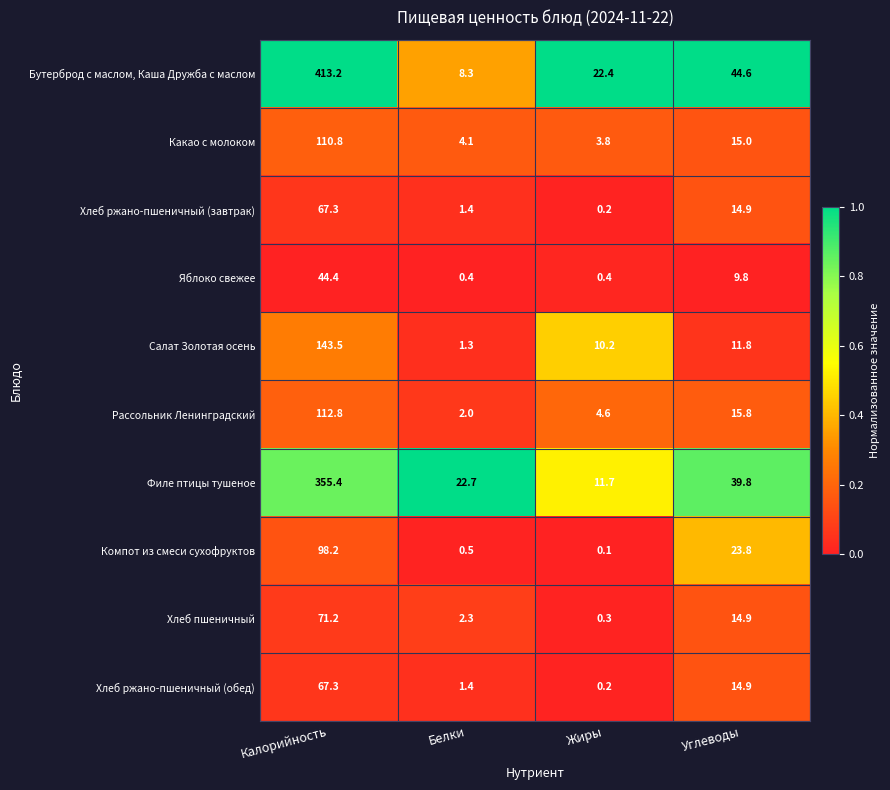

Where does the Яблоко свежее series first go above 9?

Калорийность